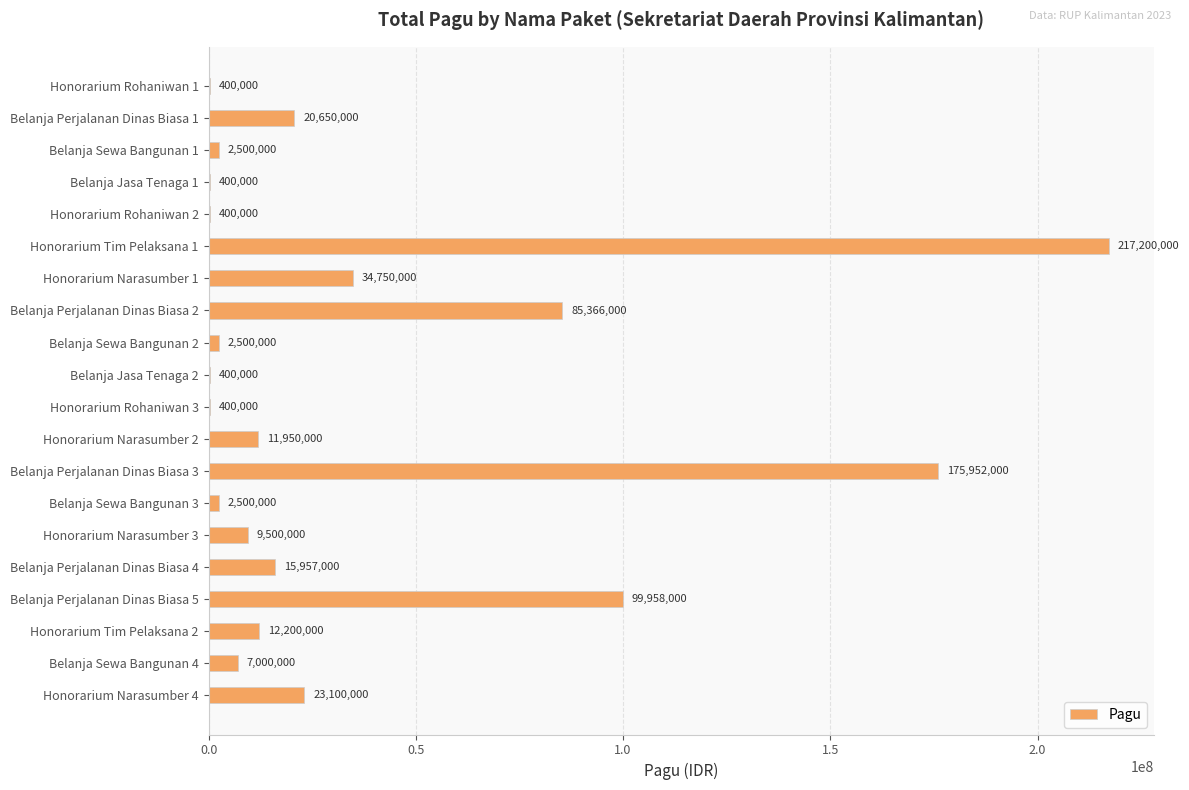

What is the maximum value shown in the chart?

217200000